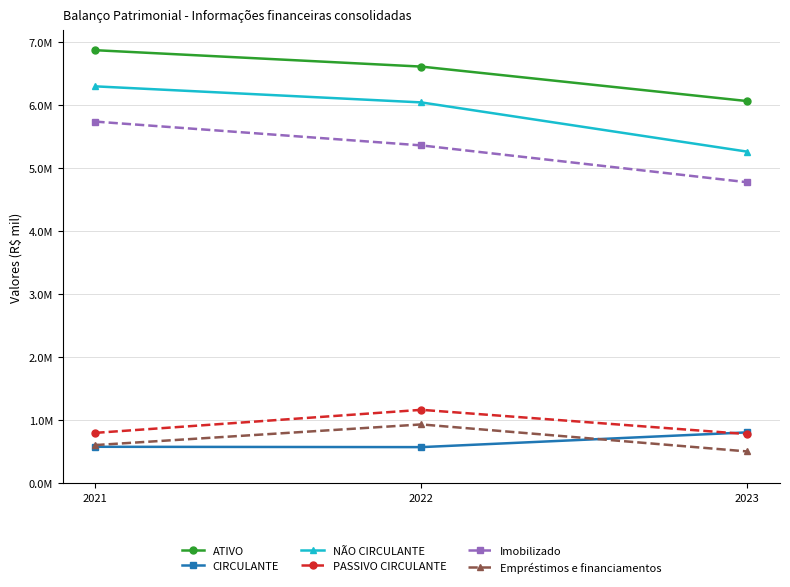

Rank the series by their maximum value, from lowest to highest.

CIRCULANTE, Empréstimos e financiamentos, PASSIVO CIRCULANTE, Imobilizado, NÃO CIRCULANTE, ATIVO